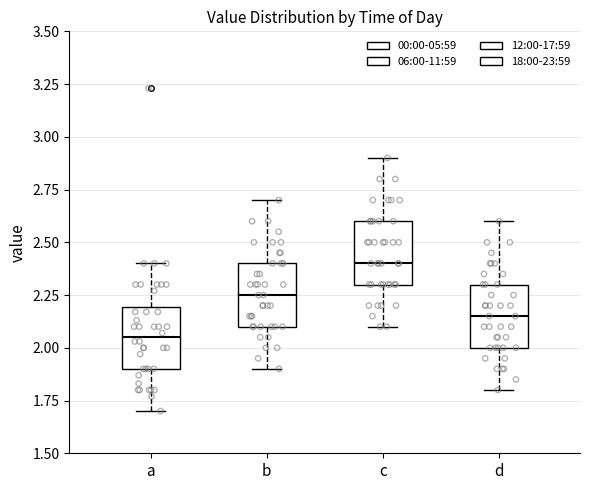

Reading left to right, transcribe this box plot: for each box, give where its median line is, the range the box spans, and where its two whiskers end, as read against the y-axis. The values are not printed on the chart, so give them approximately, as read against the axis.

a: median 2.05, box 1.90 to 2.20, whiskers 1.70 to 2.40
b: median 2.25, box 2.10 to 2.40, whiskers 1.90 to 2.70
c: median 2.40, box 2.30 to 2.60, whiskers 2.10 to 2.90
d: median 2.15, box 2.00 to 2.30, whiskers 1.80 to 2.60